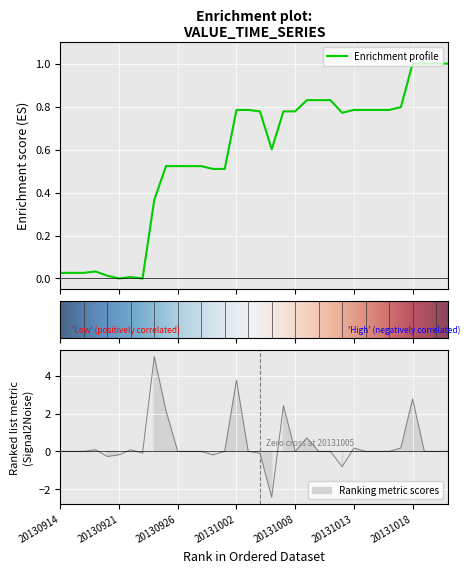

Which category has the highest value across all series?

20131018